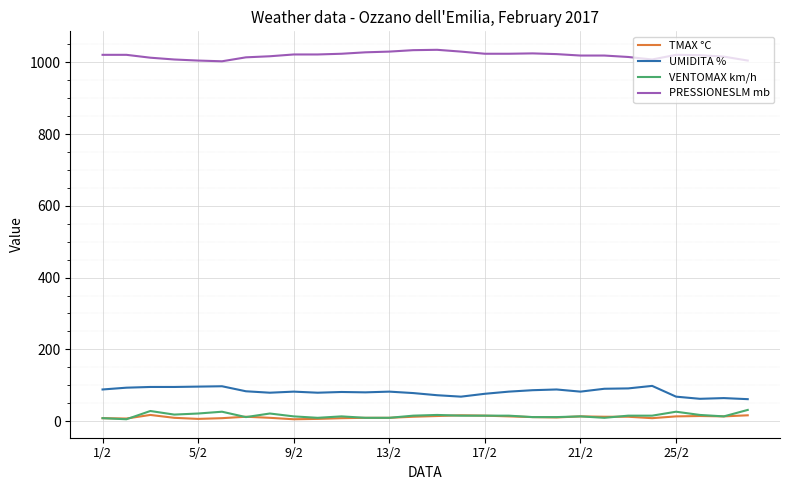

What is the greatest value displayed?

1035